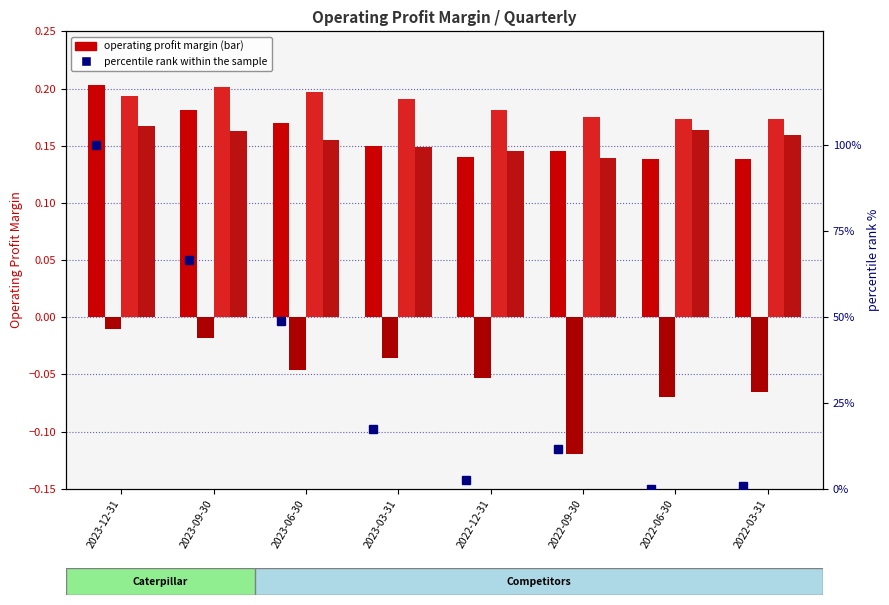

At 2022-12-31, list the series in order from largest to smallest.

percentile rank within the sample, Honeywell International Inc., Eaton Corp. plc, Caterpillar Inc., Boeing Co.